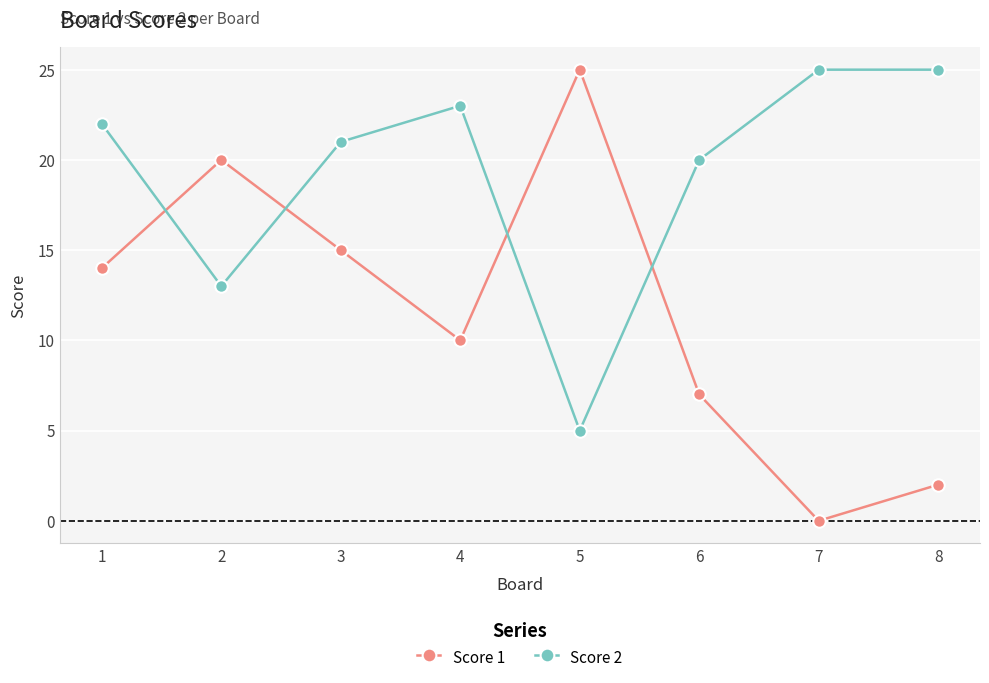

List the series in order of their overall mean, highest first.

Score 2, Score 1